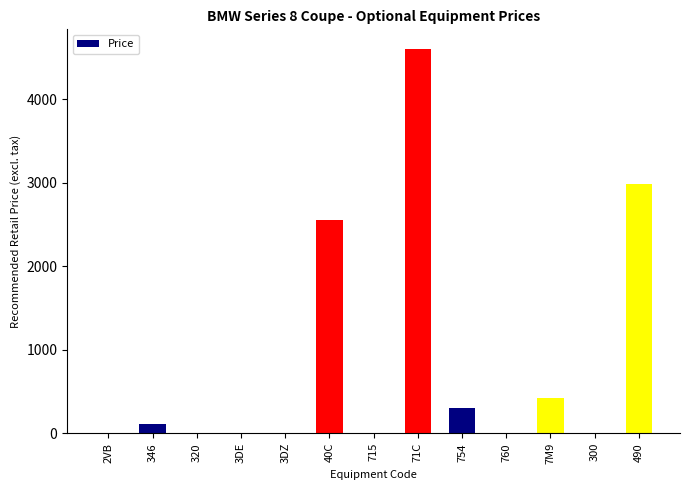

Is it true that the value at 320 is -2853.5?

False